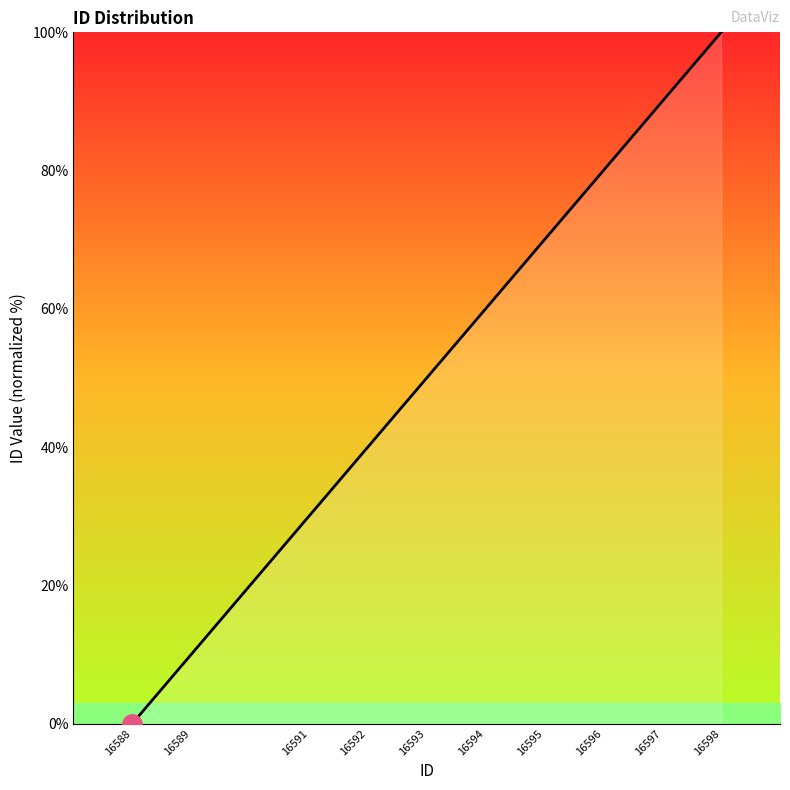

Which label corresponds to the largest value in the chart?

16598